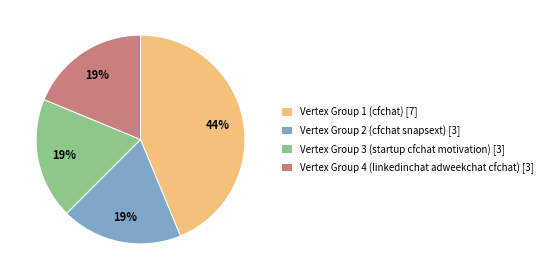

To the nearest percent, what percentage of the pie is Vertex Group 3 (startup cfchat motivation) [3]?

19%